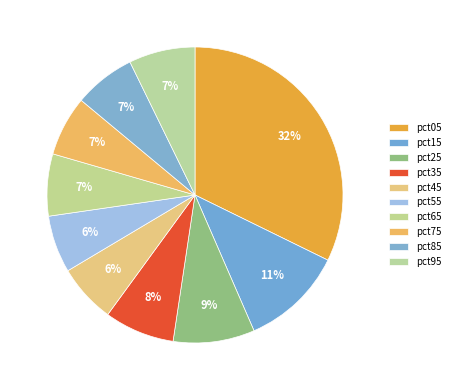

To the nearest percent, what is the difference between the pct15 and pct65 slice percentages?

4%